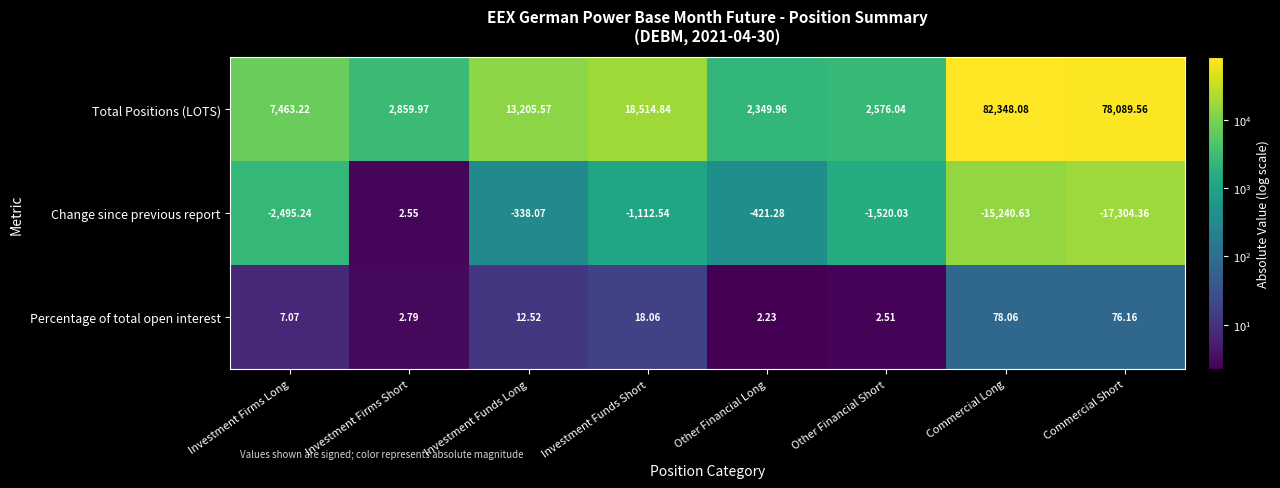

List the series in order of their overall mean, lowest first.

Change since previous report, Percentage of total open interest, Total Positions (LOTS)